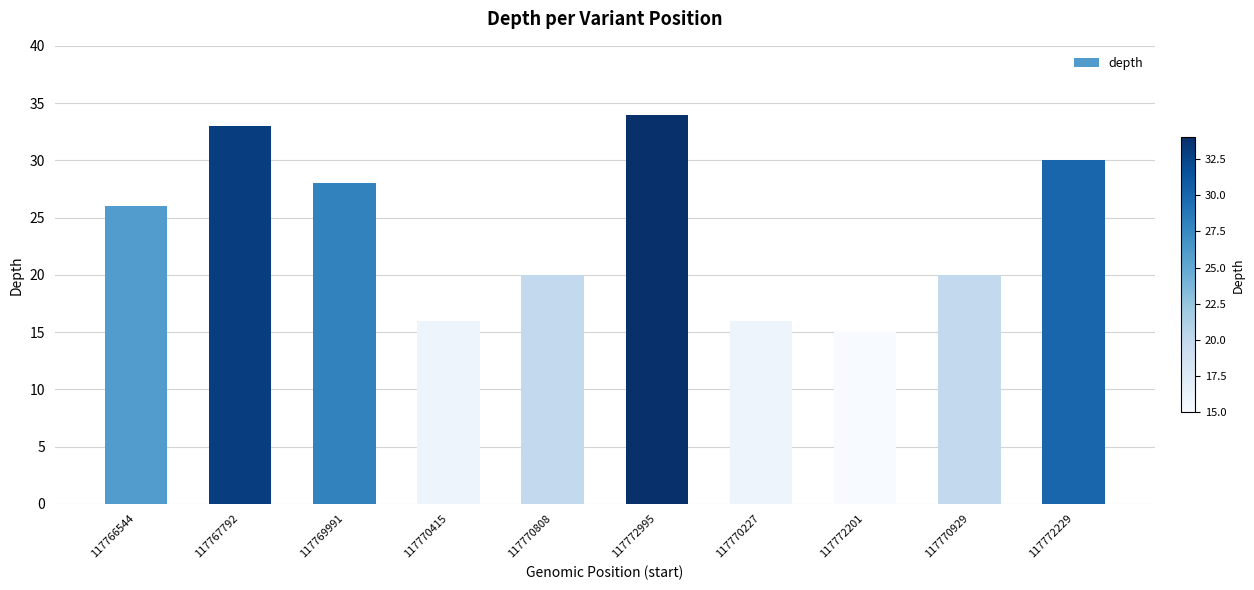

At which label is the value closest to 24?

117766544